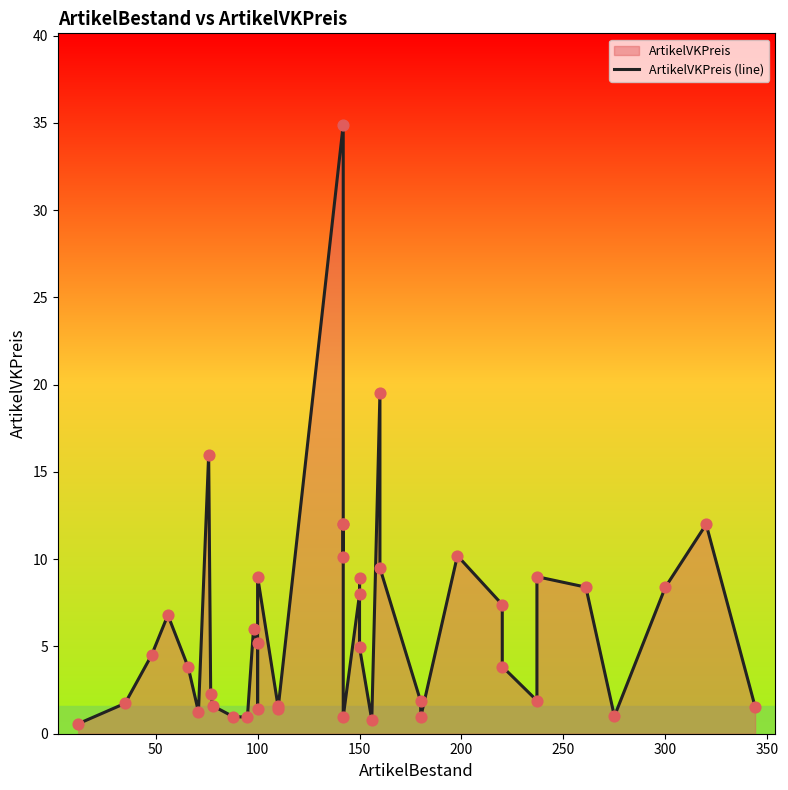

What is the change in value from 150 to 24?

-1.8